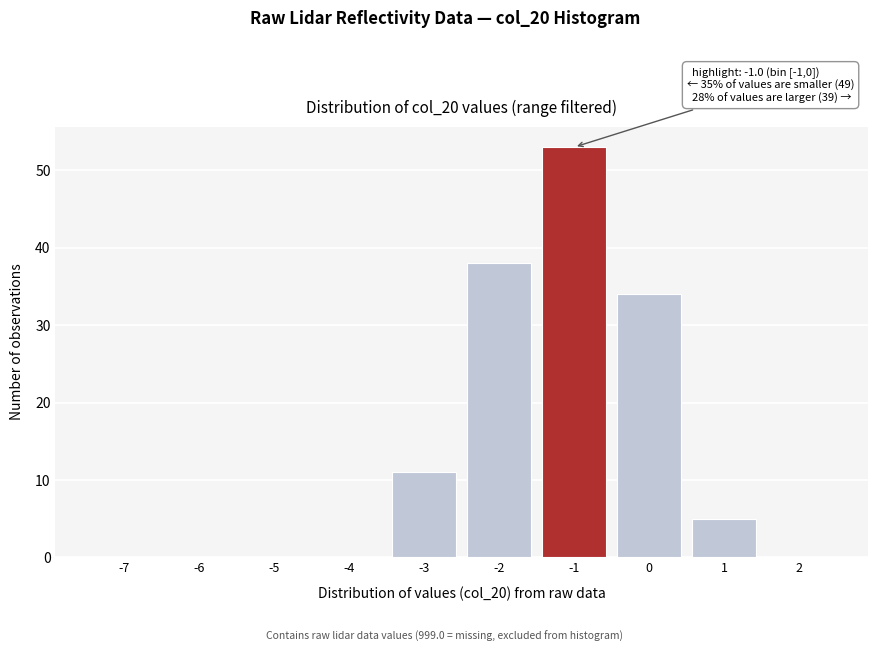

Reading left to right, transcribe all the data shown in this chart.

-7=0	-6=0	-5=0	-4=0	-3=11	-2=38	-1=53	0=34	1=5	2=0